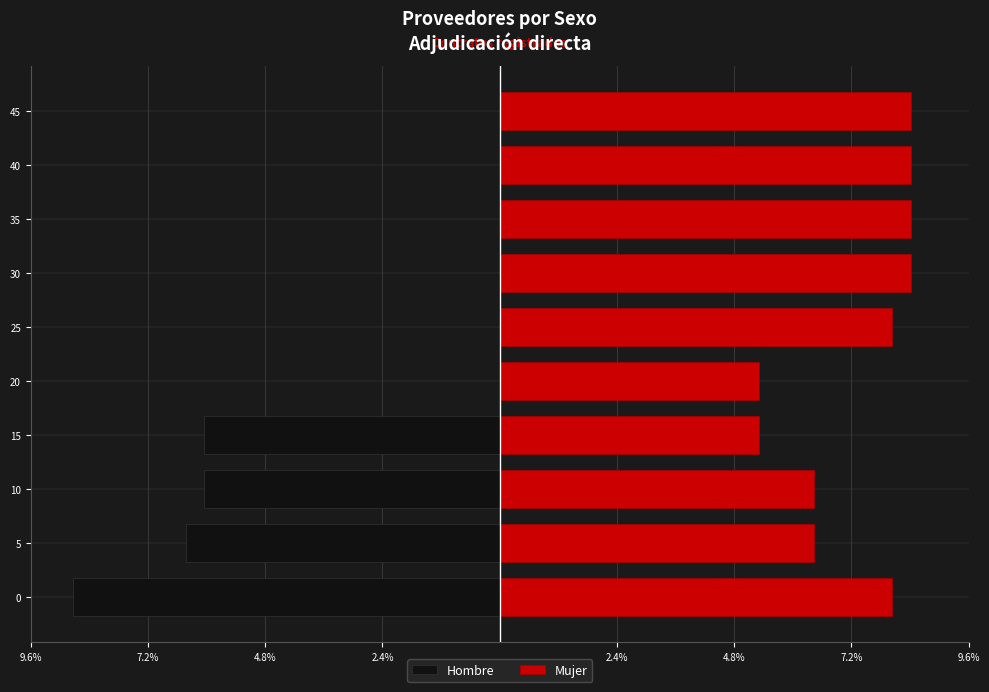

Is it true that Mujer equals 3.3 at 15?

False